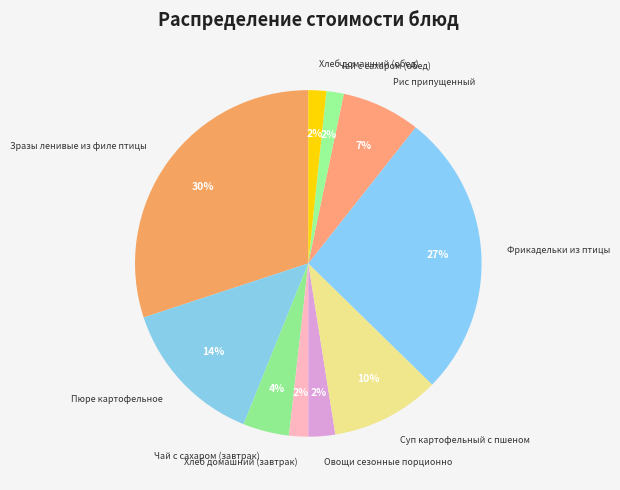

To the nearest percent, what percentage of the pie is Хлеб домашний (завтрак)?

2%